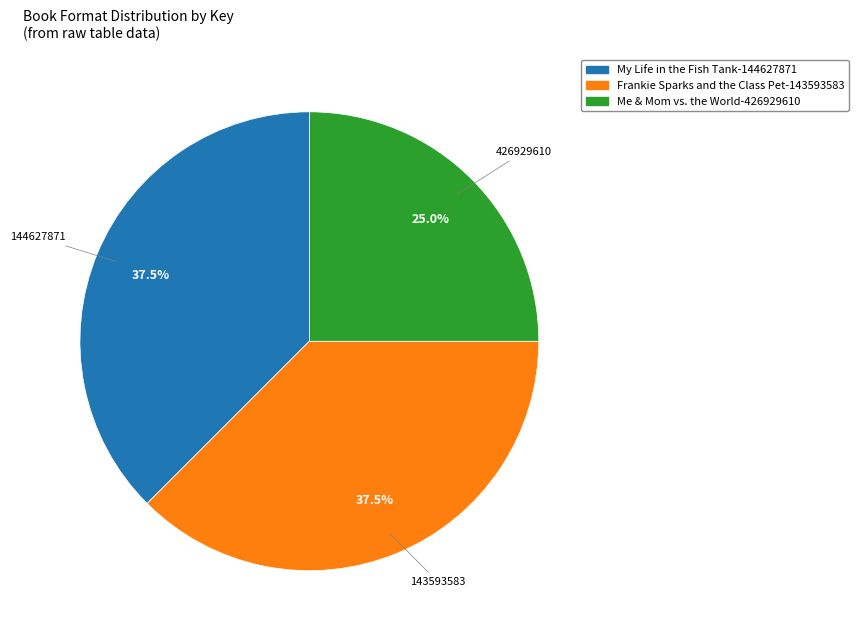

Is there a majority slice in this chart?

No